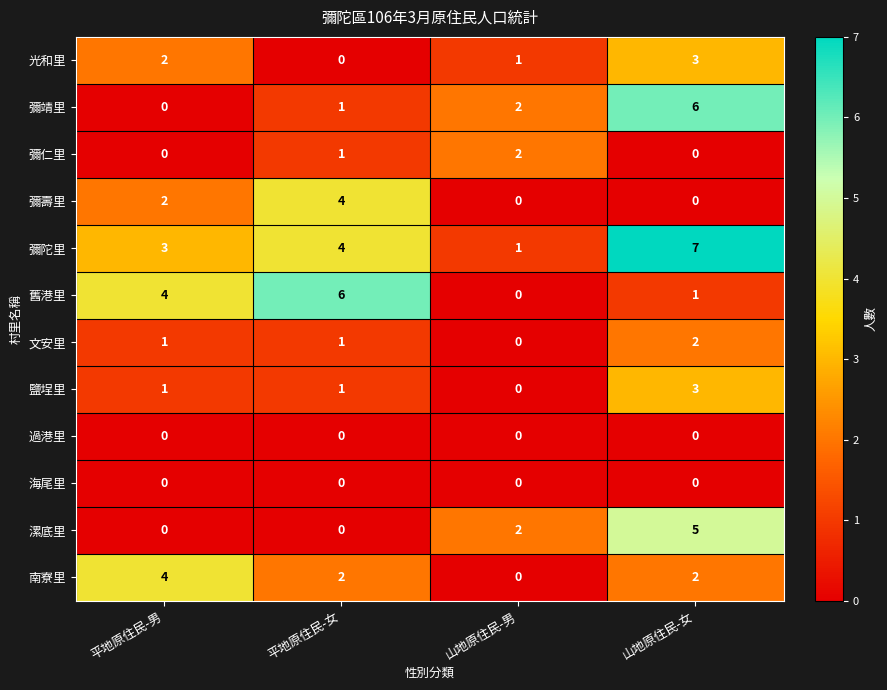

True or false: 過港里 has a value of 0 at 山地原住民-女.

True